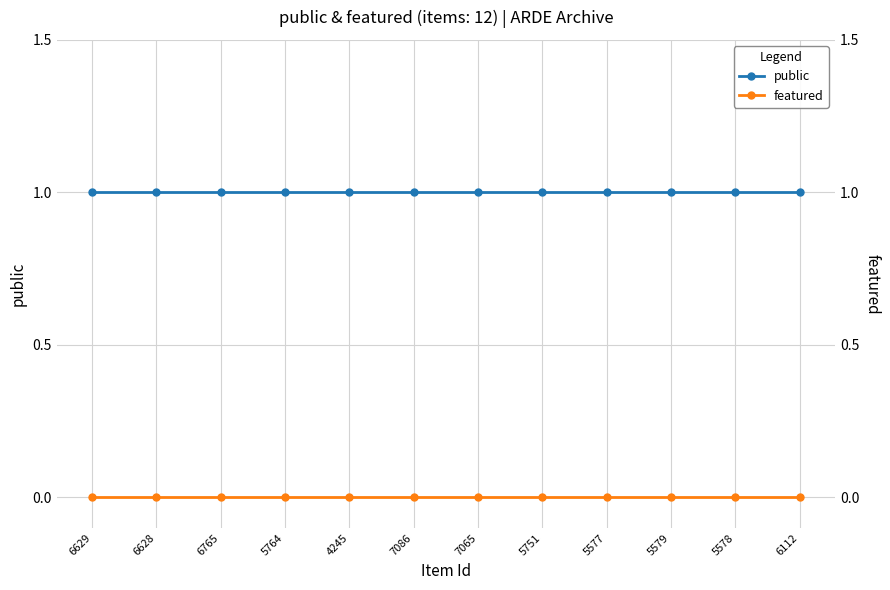

Is it true that featured equals 0 at 6628?

True